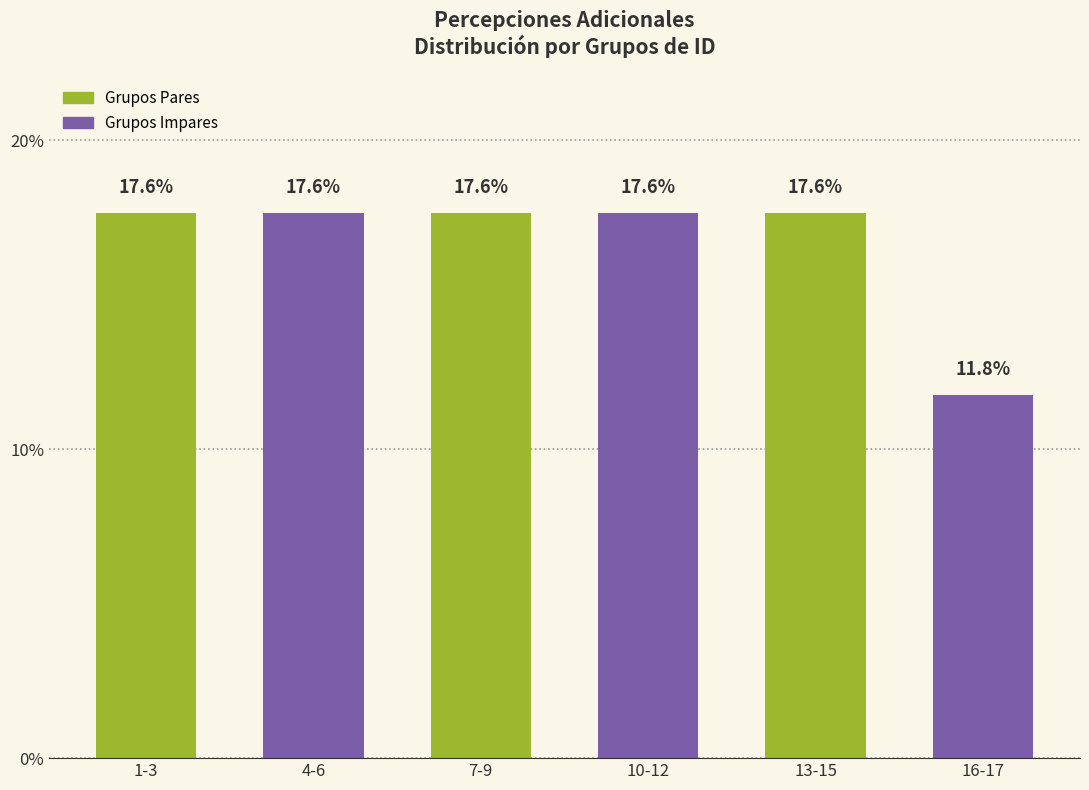

What is the minimum value shown in the chart?

11.8